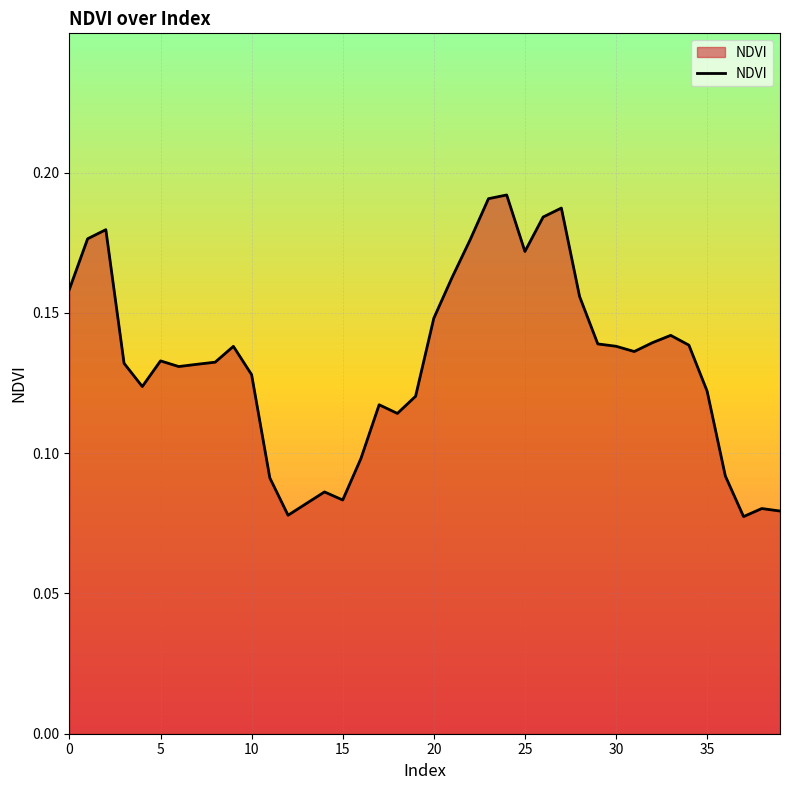

What is the average value?

0.1